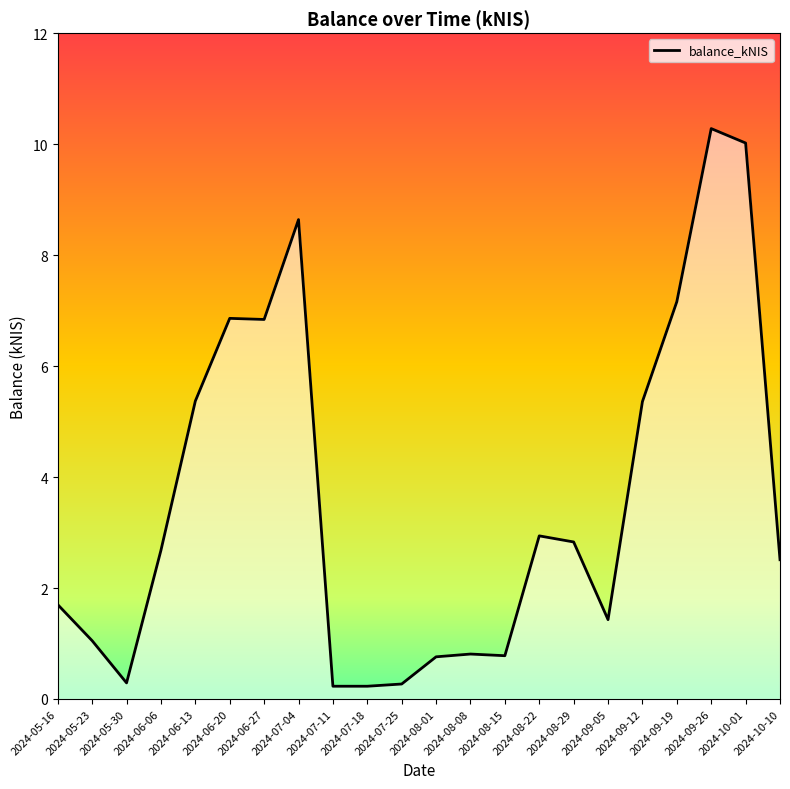

True or false: the data shows 2.9 at 2024-08-22.

True